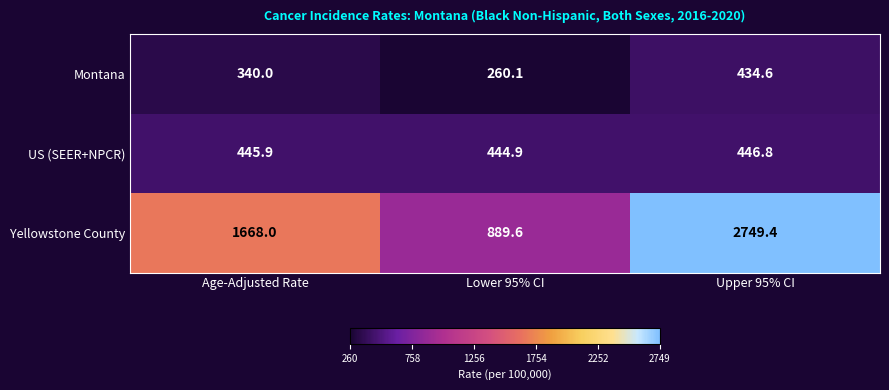

Between Age-Adjusted Rate and Upper 95% CI, which series saw the biggest shift?

Yellowstone County